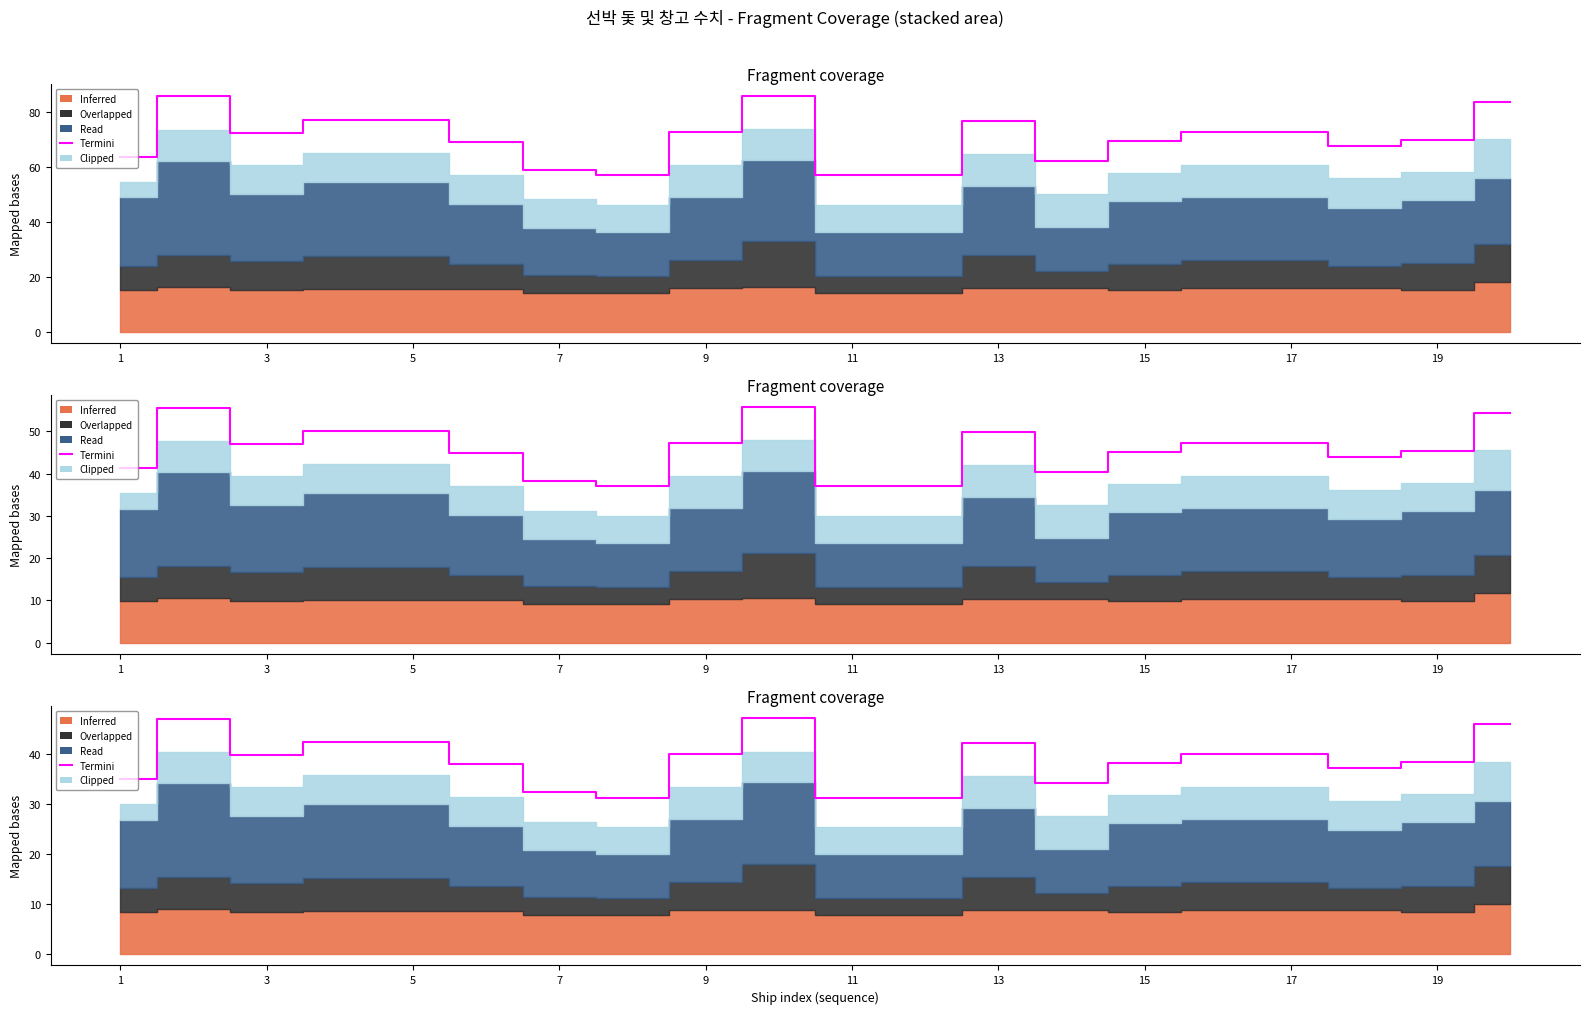

The value at 11 is 16.3. True or false?

False